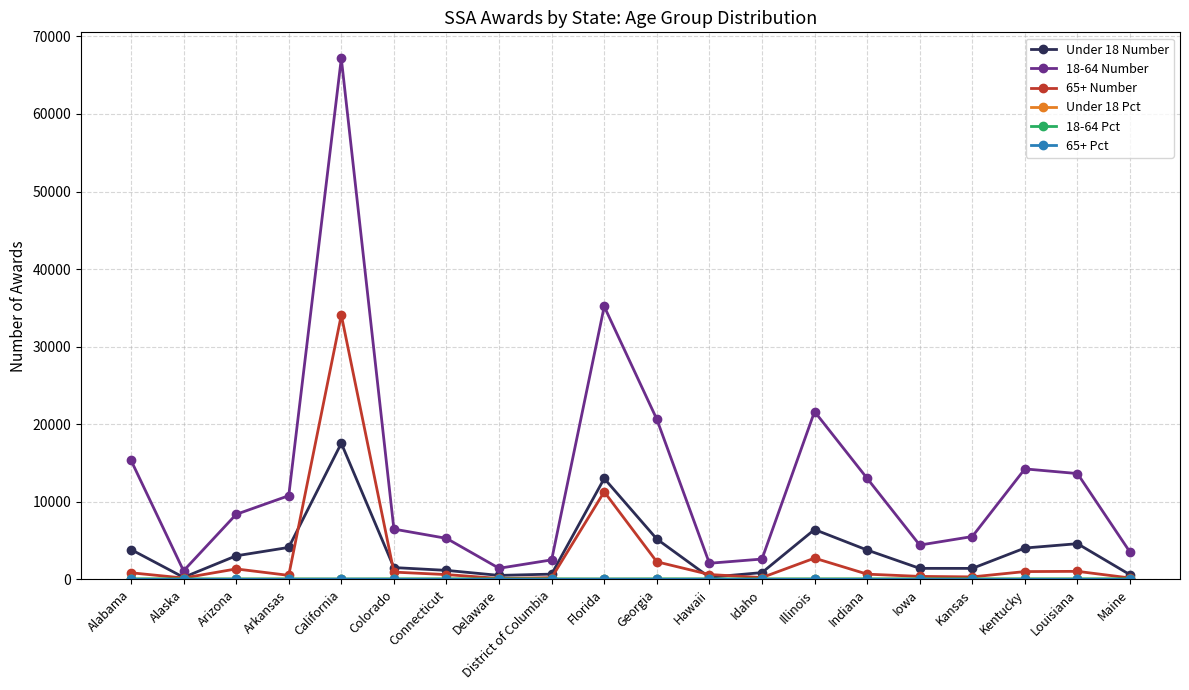

How many series are shown in this chart?

6